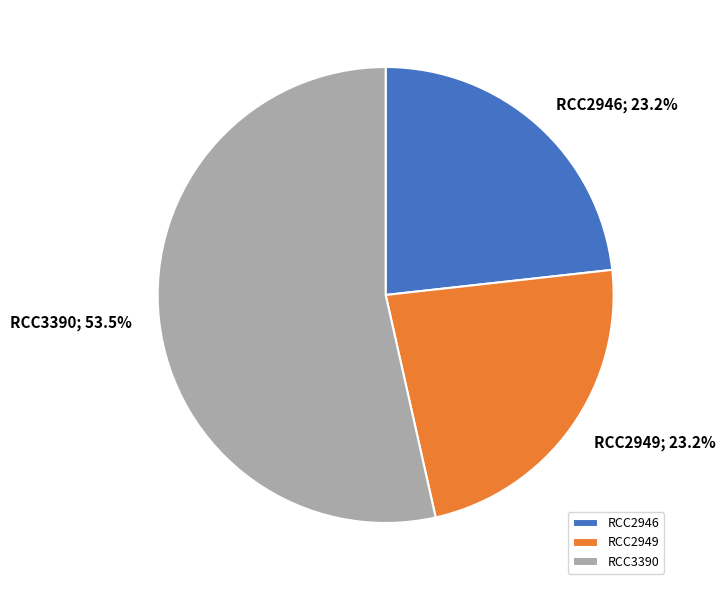

To the nearest percent, what is the difference between the largest and smallest slice percentages?

30%